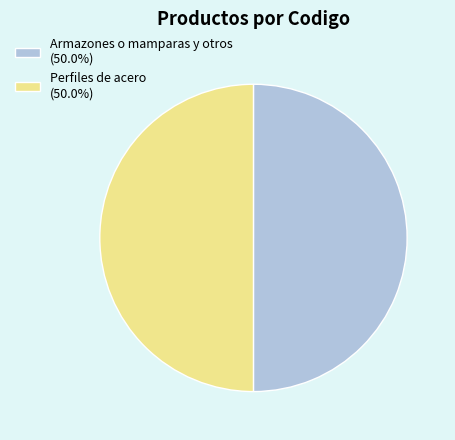

Approximately how many times larger is the value at Perfiles de acero (50.0%) compared to Armazones o mamparas y otros (50.0%)?

1.0